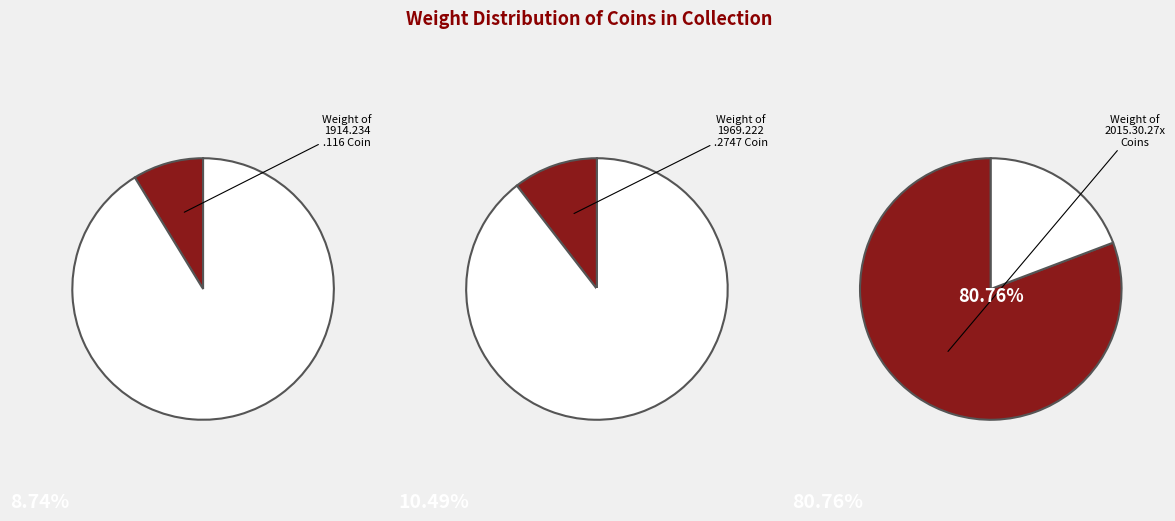

How many slices are in this pie chart?

6